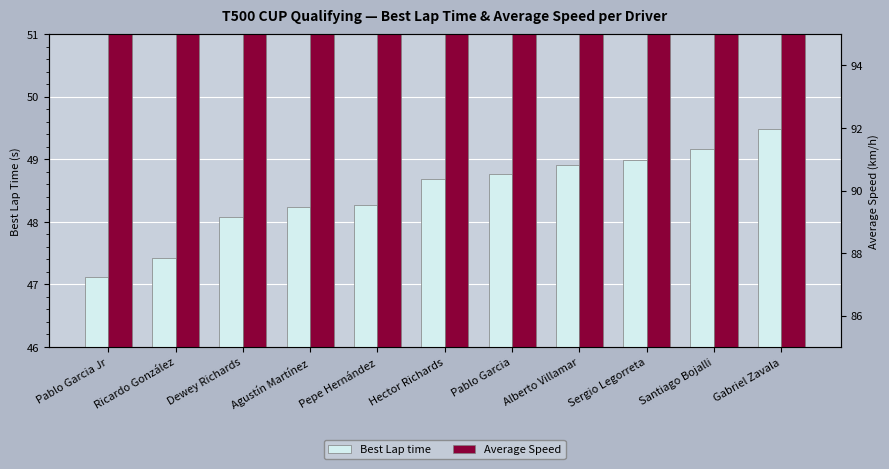

Which series has the widest spread of values?

Average Speed